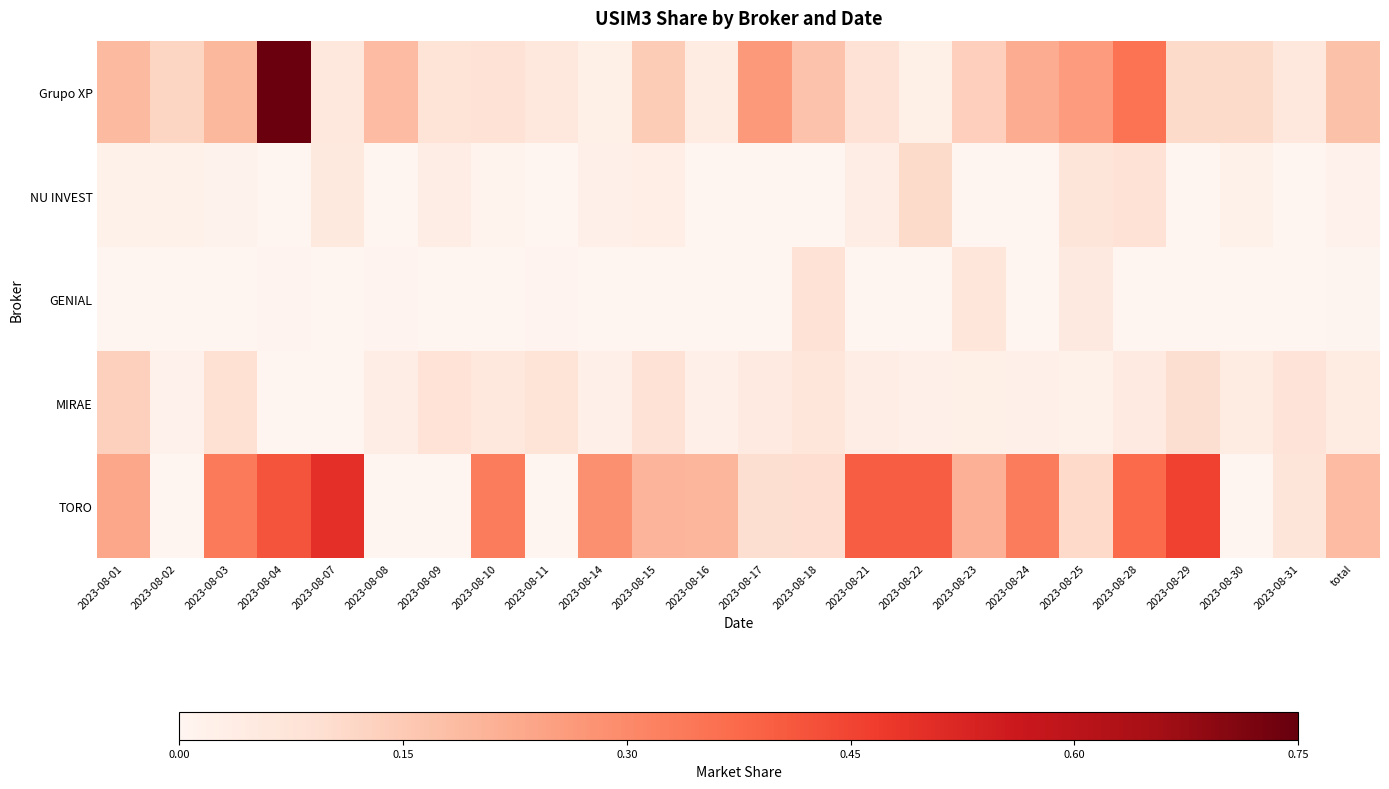

What is the maximum value shown in the chart?

0.7